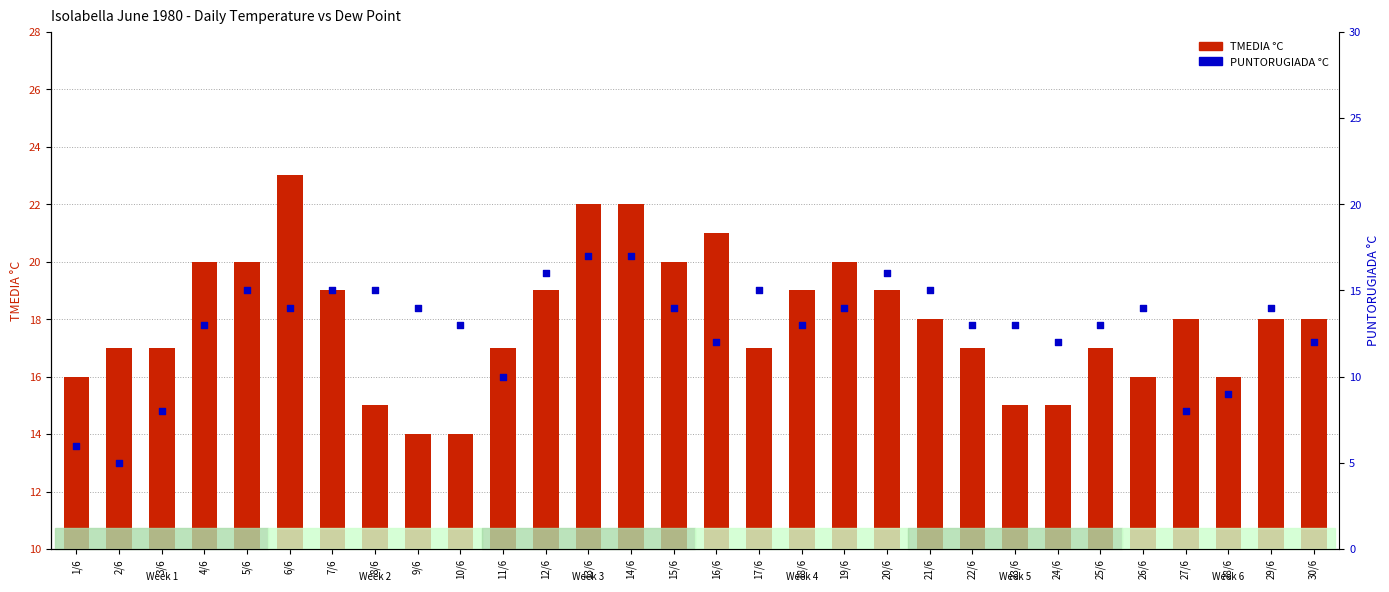

Which series has the widest spread of Y values?

PUNTORUGIADA °C